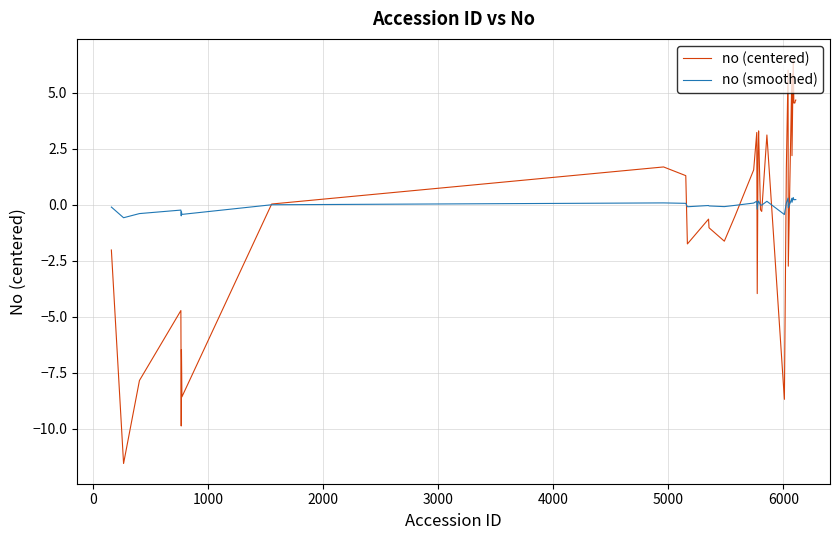

Which series has the widest spread of values?

no (centered)